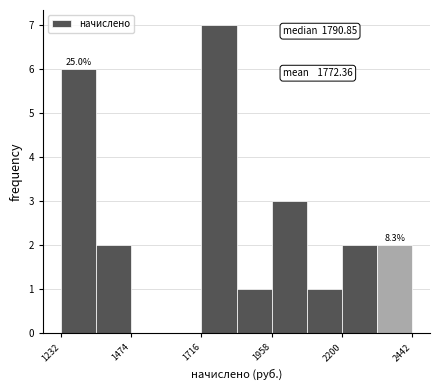

Around what value on the x-axis is the tallest bar? Give the approximate position of its centre, as read against the axis.

1800